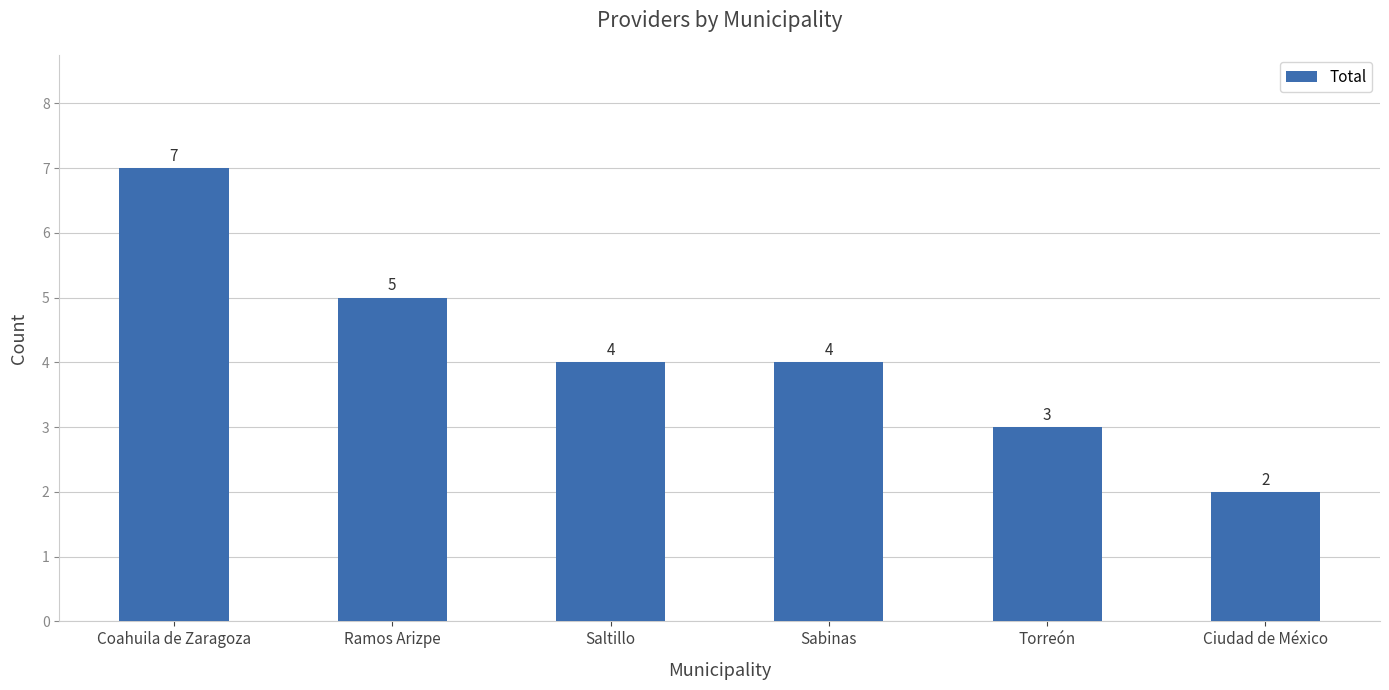

Approximately how many times larger is the value at Ciudad de México compared to Sabinas?

0.5